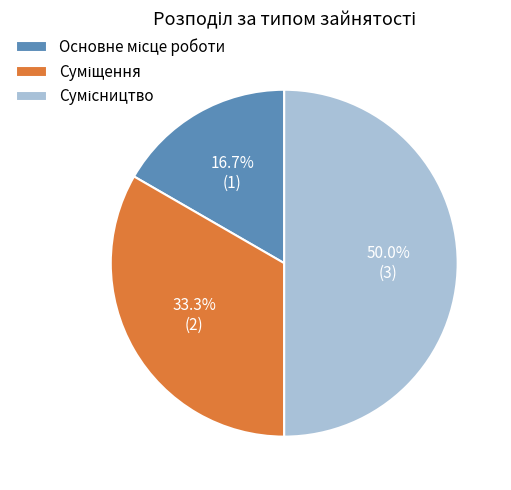

To the nearest percent, what portion does Основне місце роботи represent?

17%